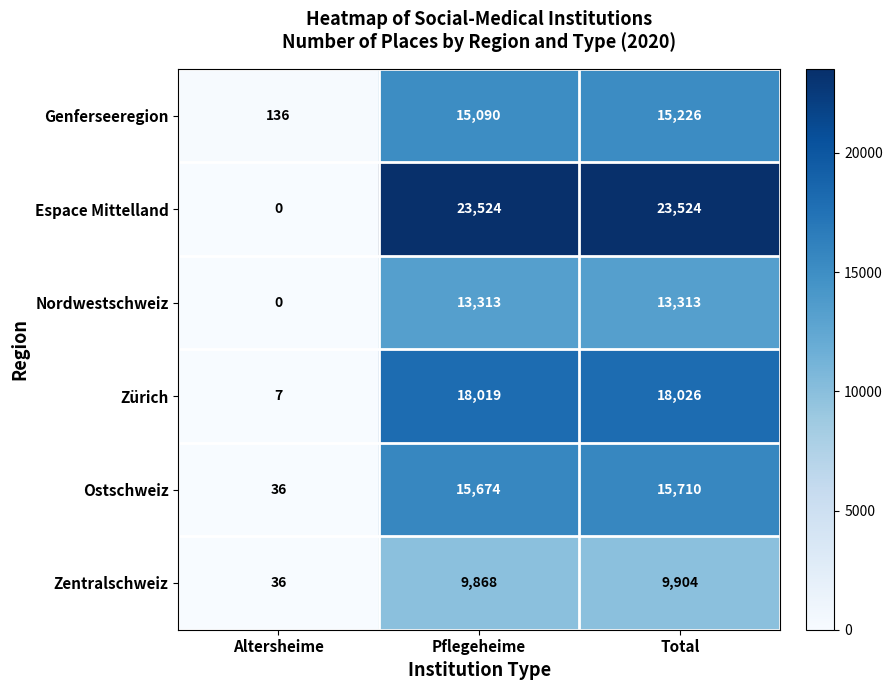

What is the total value across all series at Pflegeheime?

95488